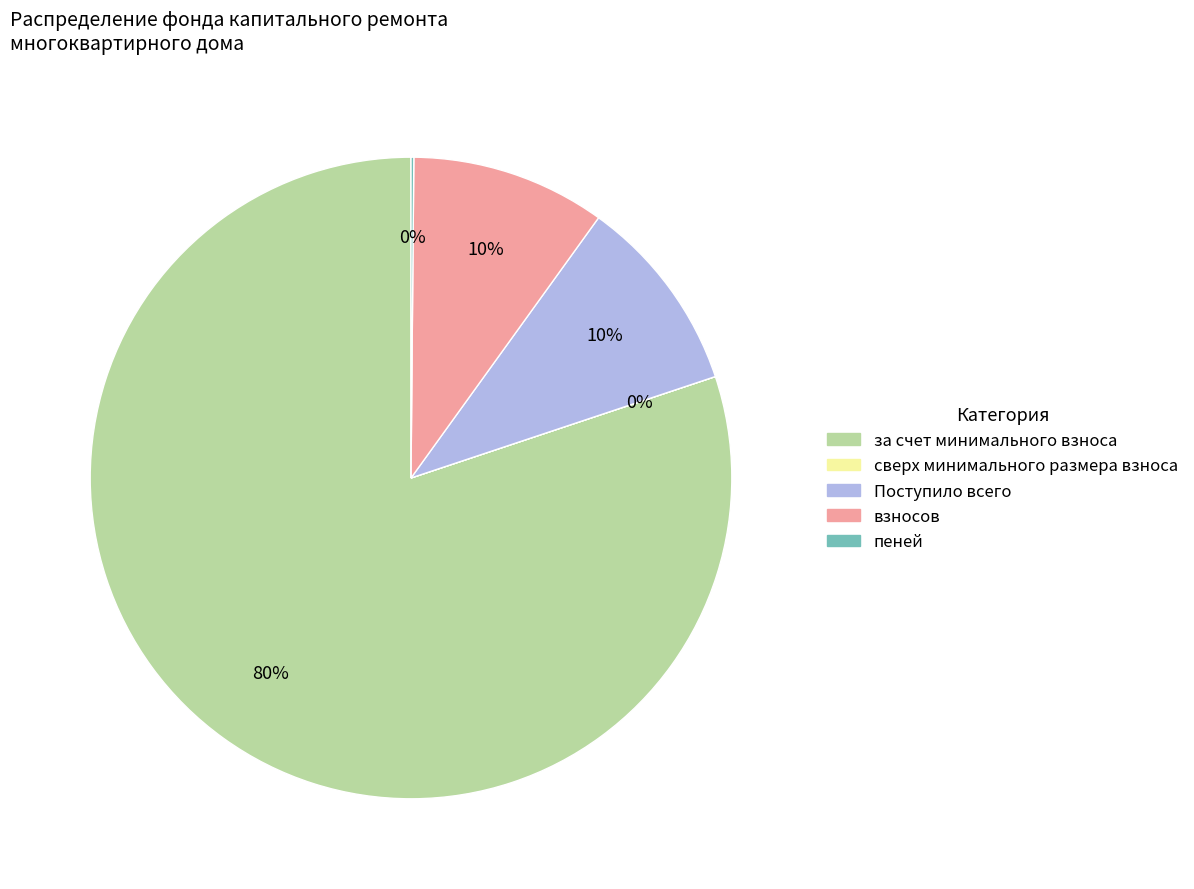

Which slice is the largest?

за счет минимального взноса